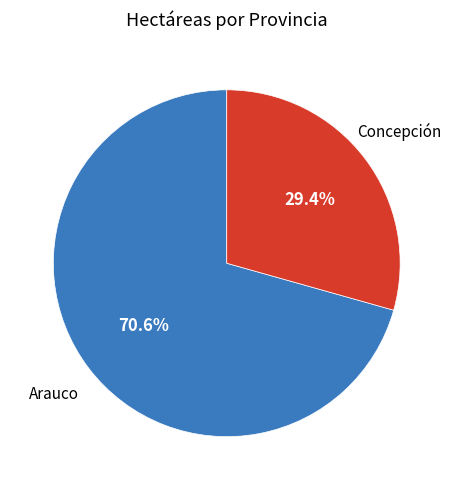

What is the total percentage of Arauco and Concepción?

100.0%